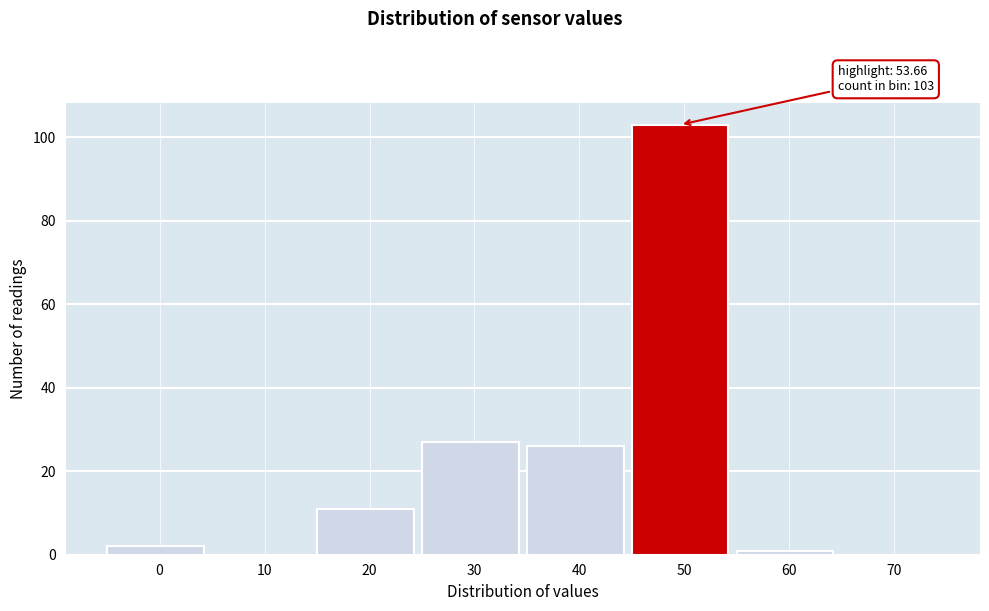

Reading left to right, what are all the values shown in this chart?

0=2	10=0	20=11	30=27	40=26	50=103	60=1	70=0